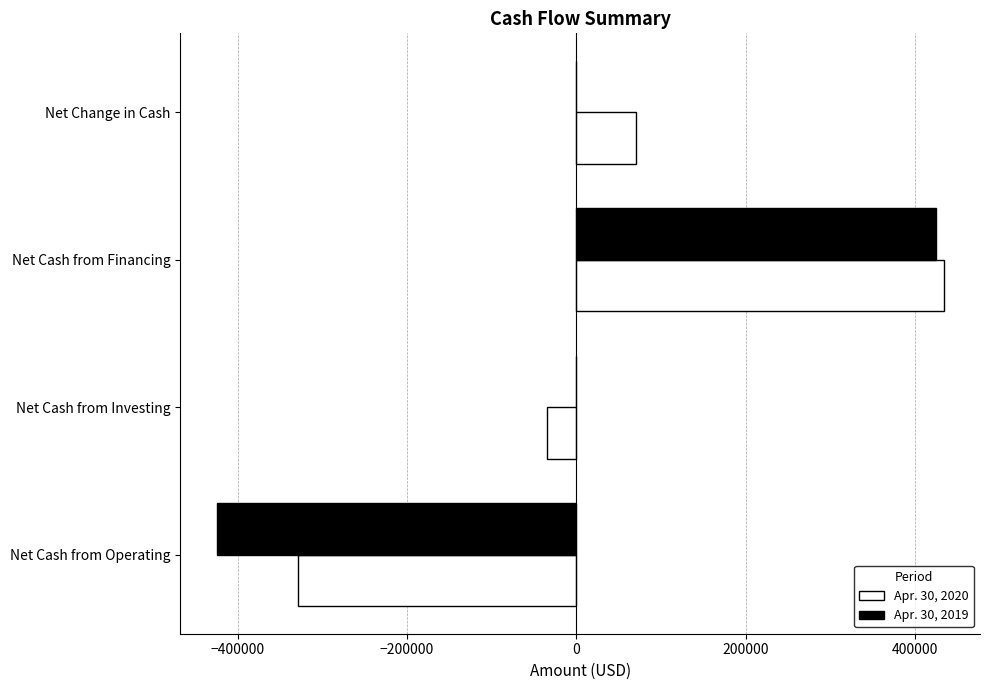

What is the total value across all series at Net Cash from Operating?

-753673